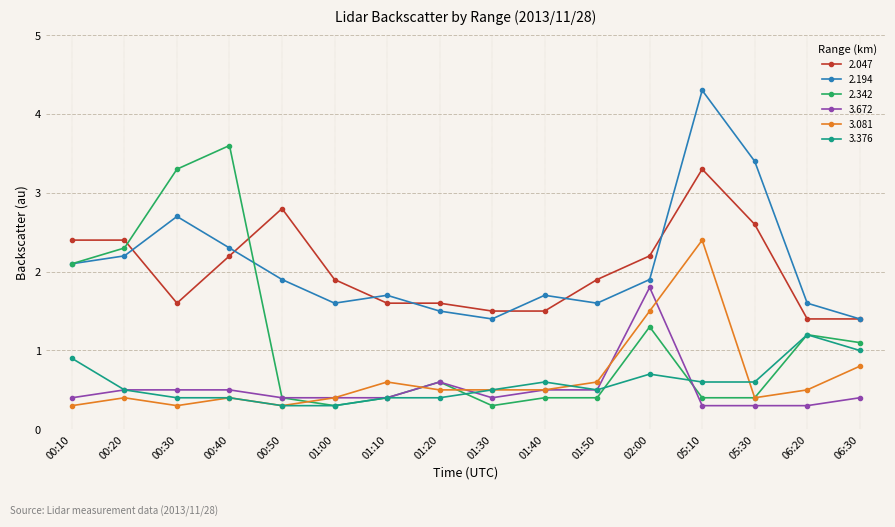

Which series has the largest total across all categories?

2.194